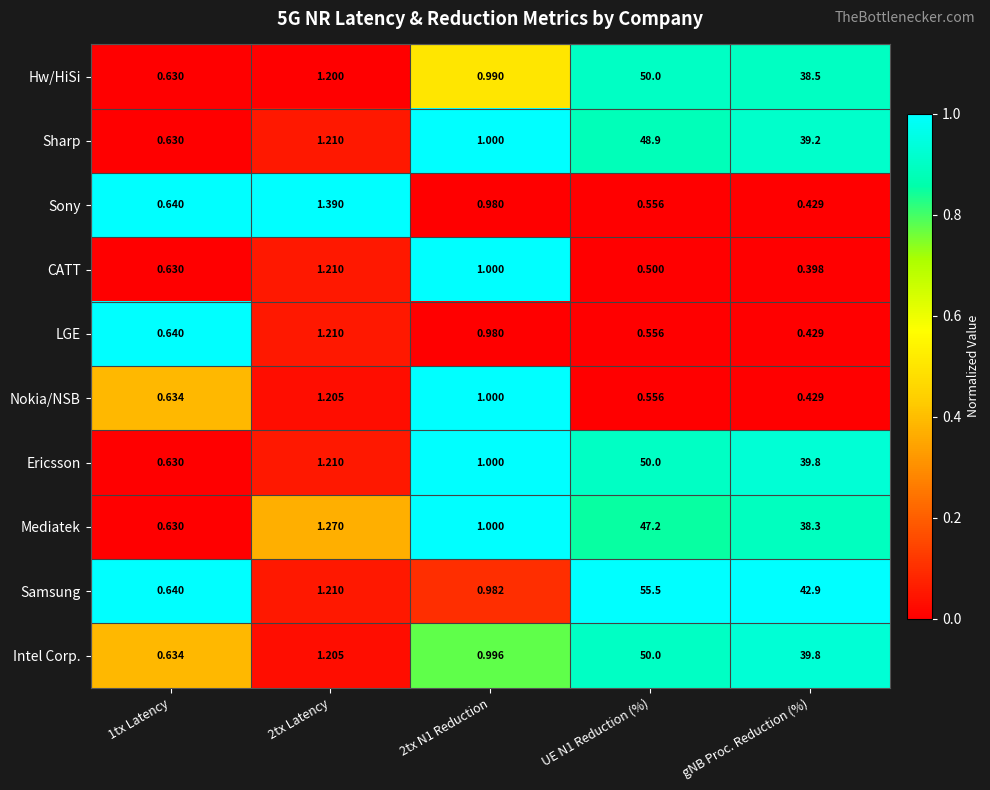

Is the value of Sony at 2tx Latency greater than the value of Sharp at 2tx Latency?

Yes